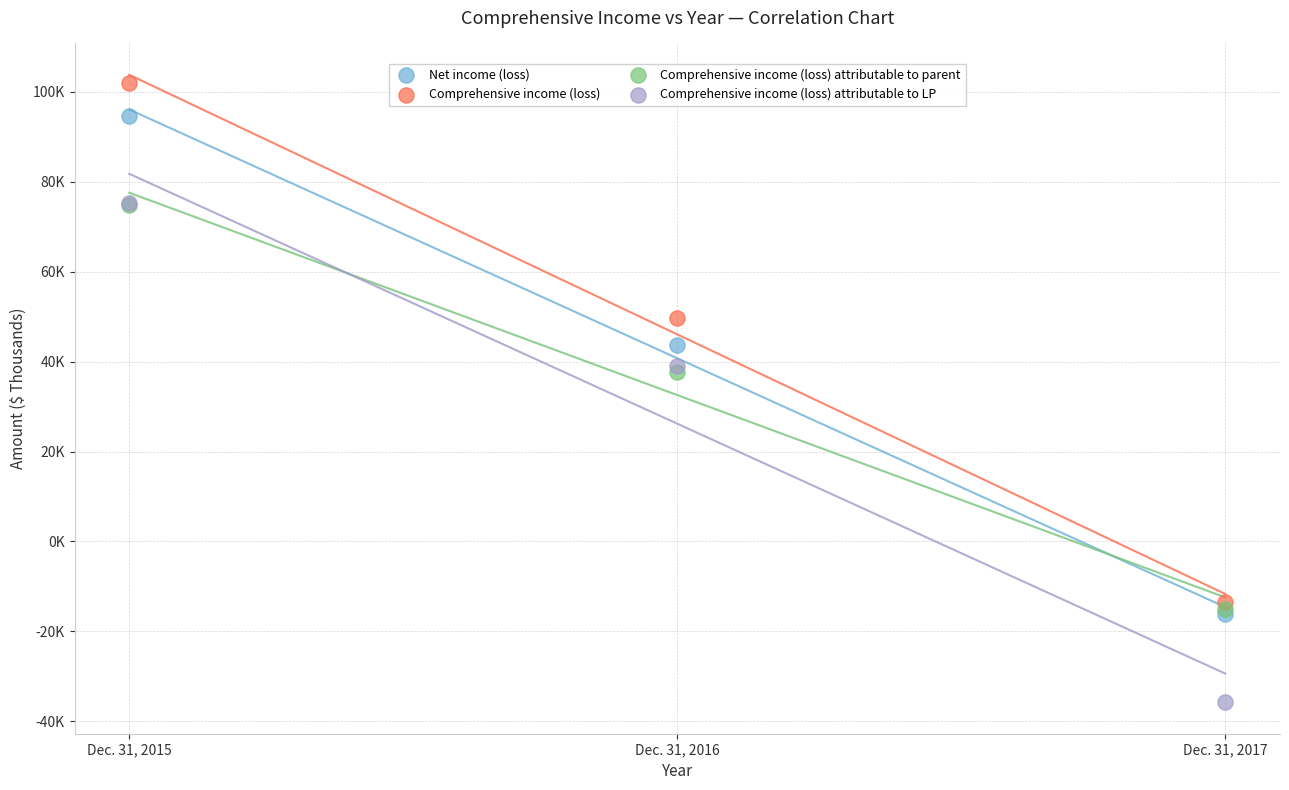

Which series reaches the maximum Y coordinate?

Comprehensive income (loss)